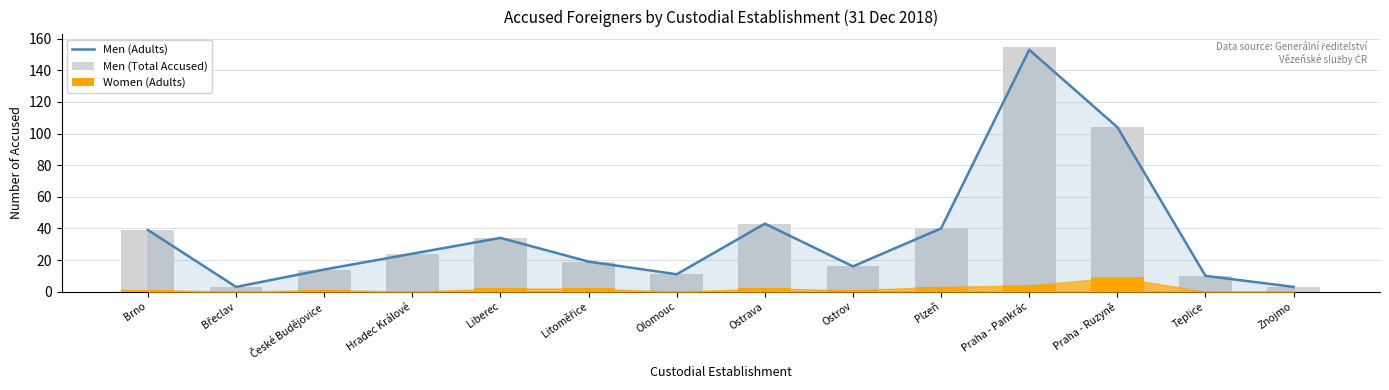

What is the difference between the second highest and second lowest values in the Men (Total Accused) series?

101